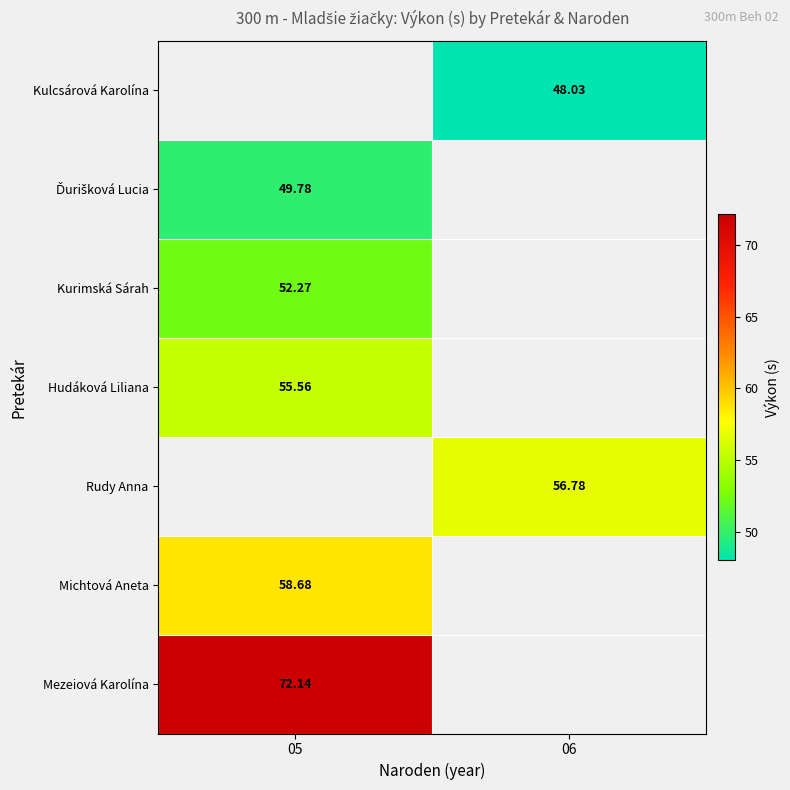

Is the value of Michtová Aneta at 05 greater than the value of Kurimská Sárah at 05?

Yes